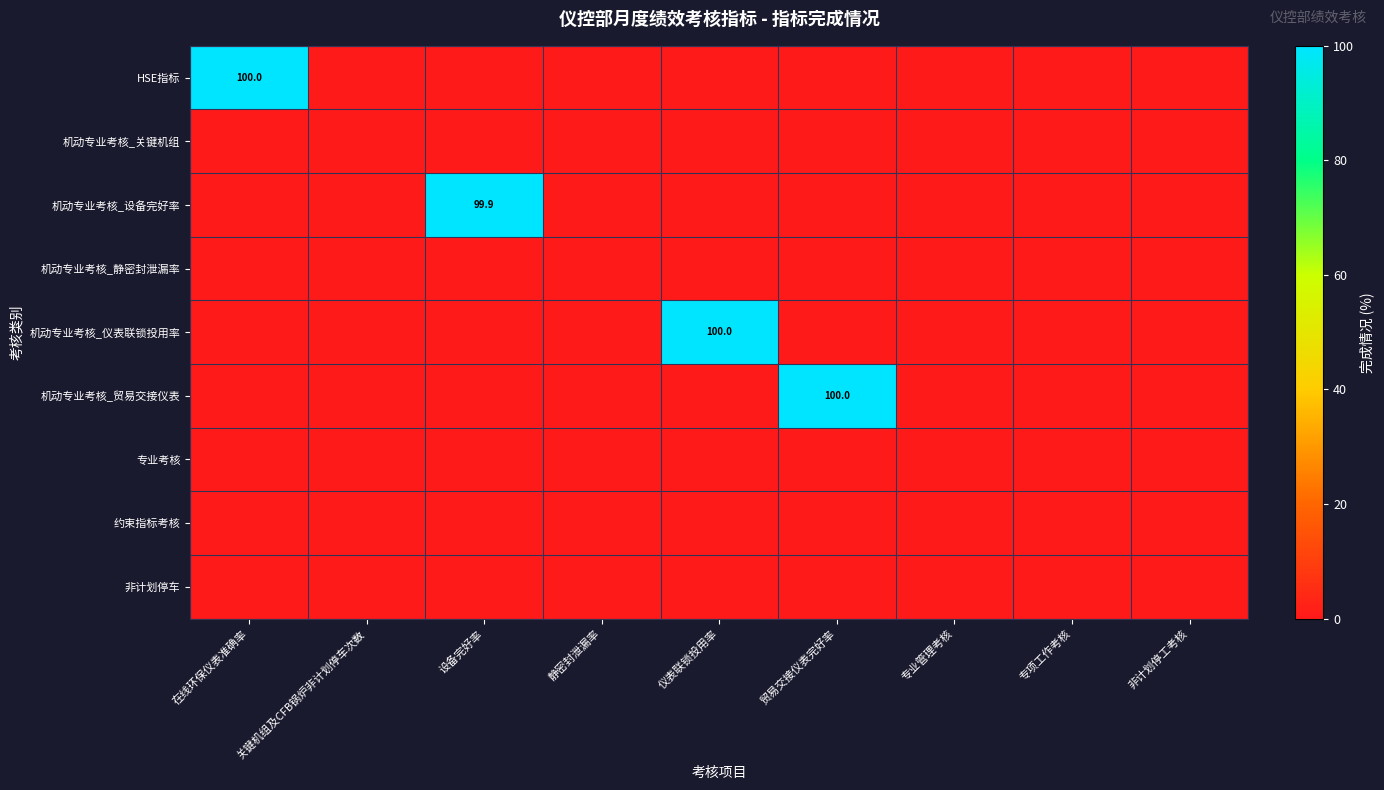

Is it true that 机动专业考核_静密封泄漏率 equals 0.0 at 专业管理考核?

True